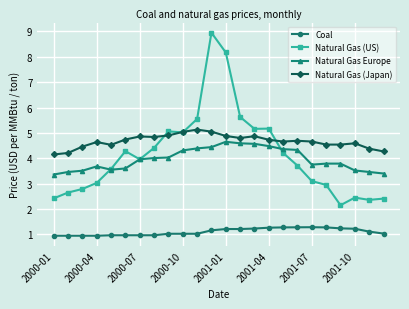

What is the minimum value shown in the chart?

0.9